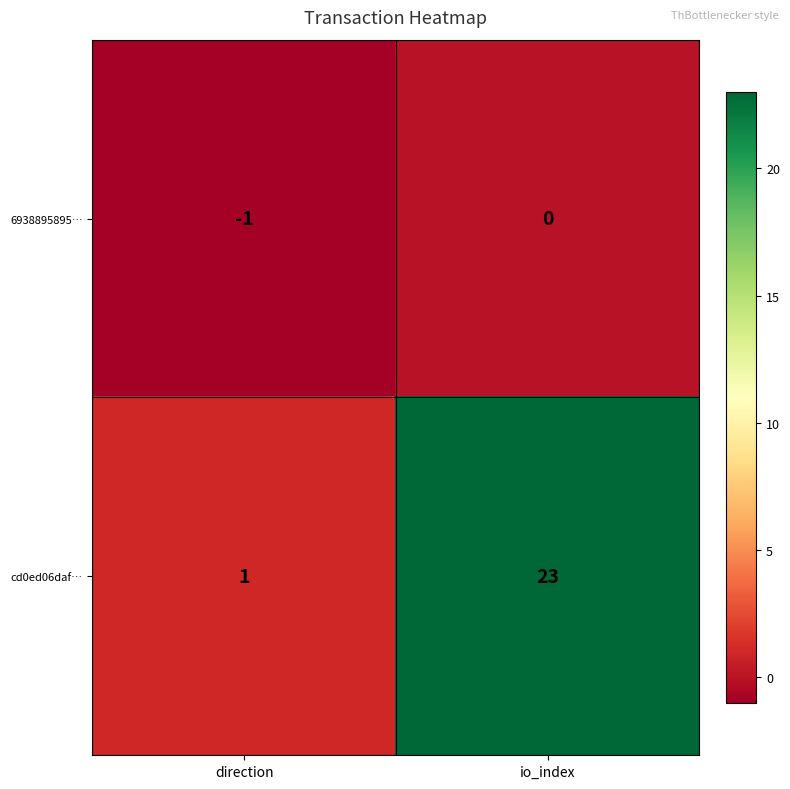

Reading left to right, transcribe all the data shown in this chart.

6938895895…: -1	0
cd0ed06daf…: 1	23